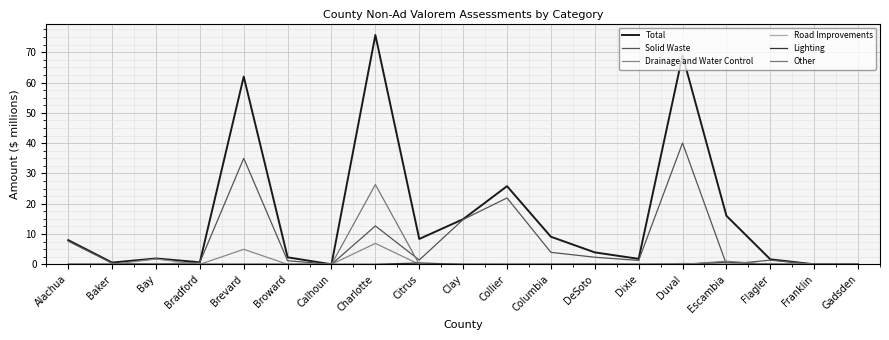

How many lines are shown in the chart?

6